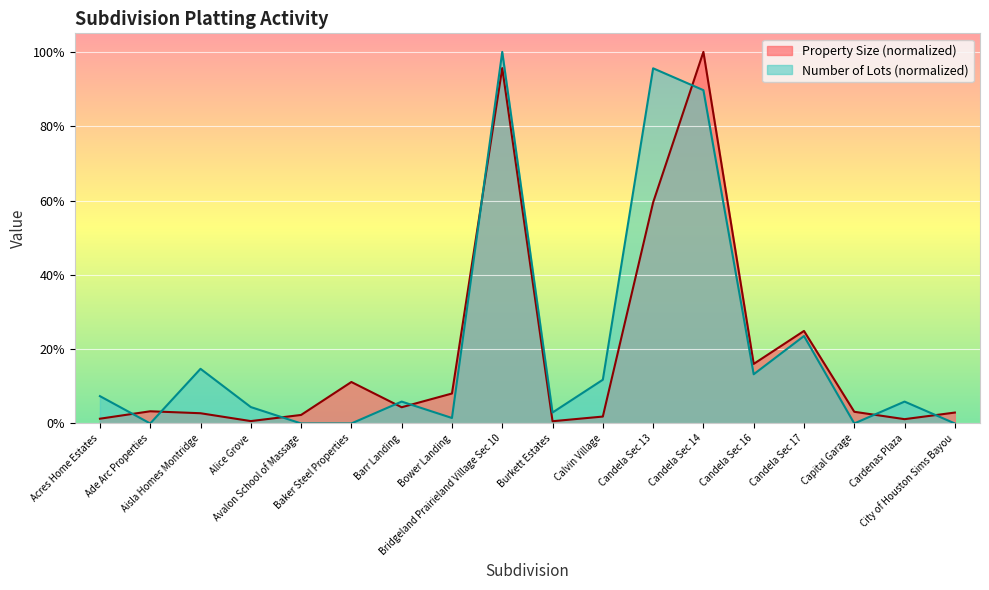

What position from the left is Baker Steel Properties?

6